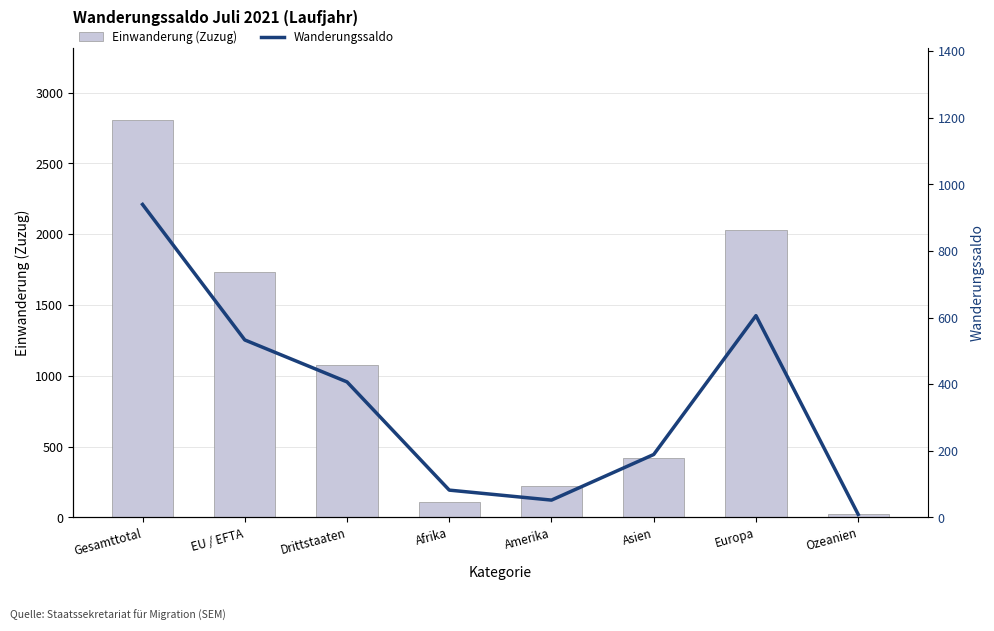

Rank the series by their average value, from highest to lowest.

Einwanderung (Zuzug), Wanderungssaldo